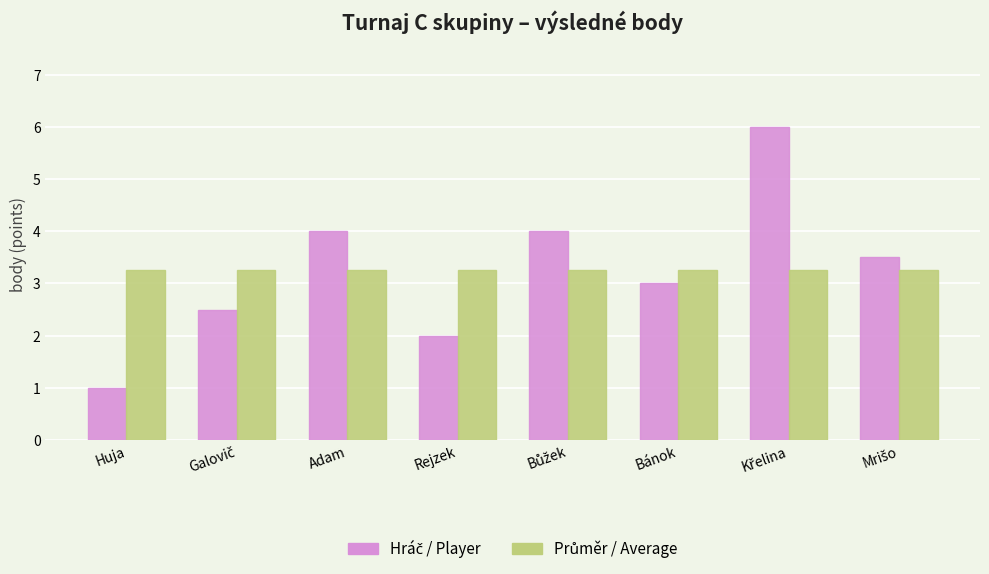

Which label corresponds to the smallest value in the chart?

Huja